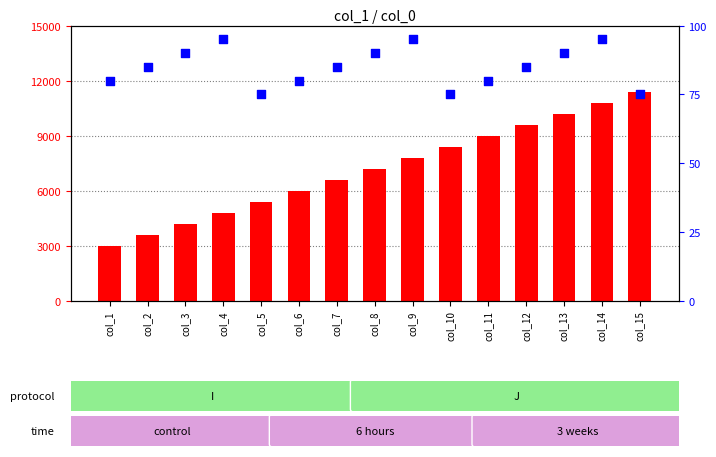

Which series has the widest spread of Y values?

count